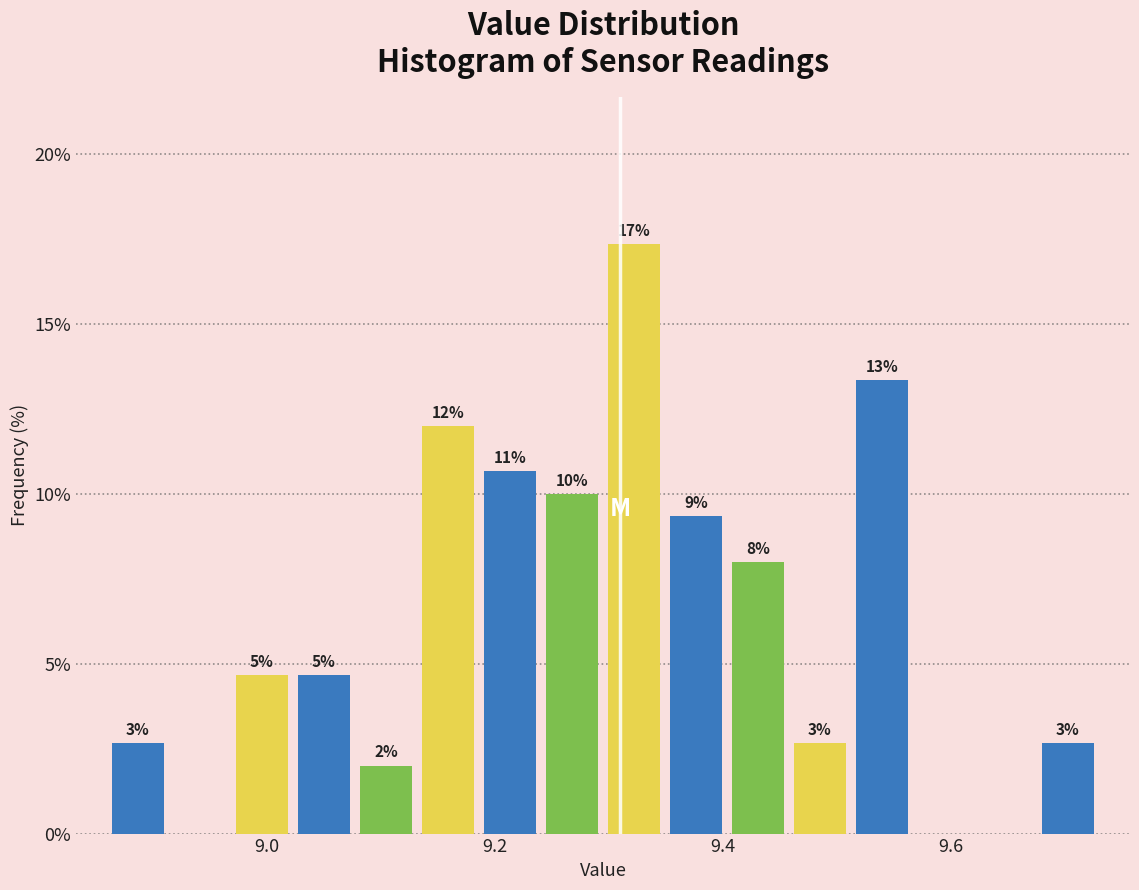

Read against the x-axis, roughly where is the centre of the tallest bar?

9.32